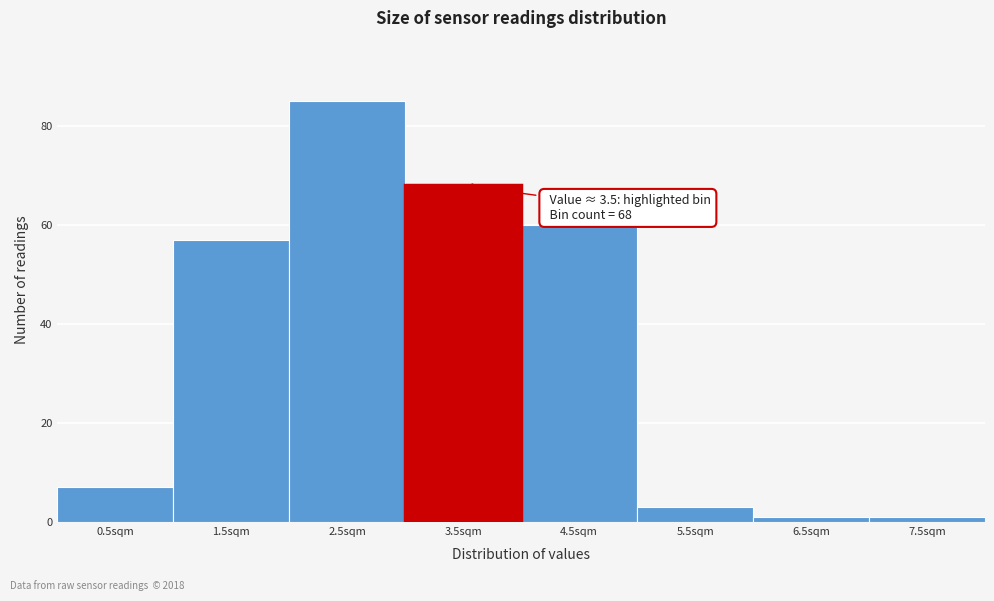

Reading left to right, what are all the values shown in this chart?

0.5sqm=7	1.5sqm=57	2.5sqm=85	3.5sqm=68	4.5sqm=60	5.5sqm=3	6.5sqm=1	7.5sqm=1